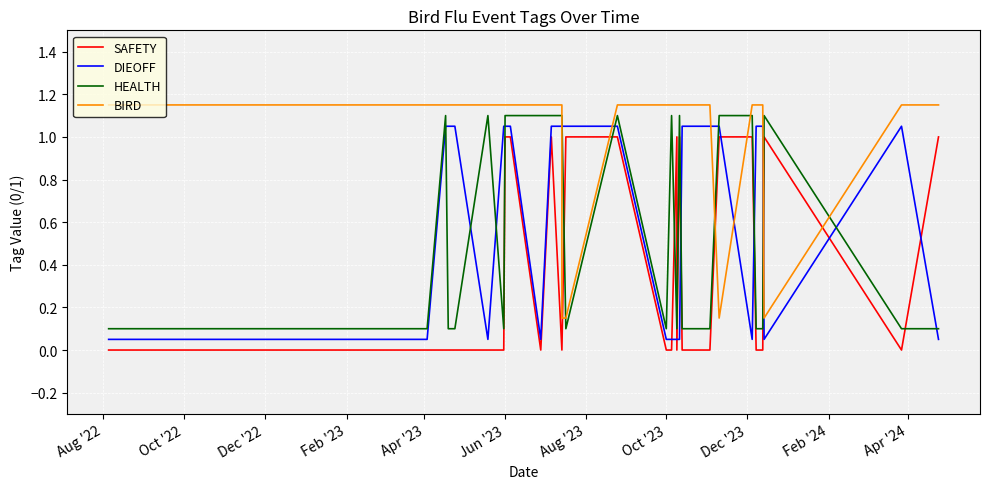

True or false: BIRD has more than 0 interior local peaks.

False